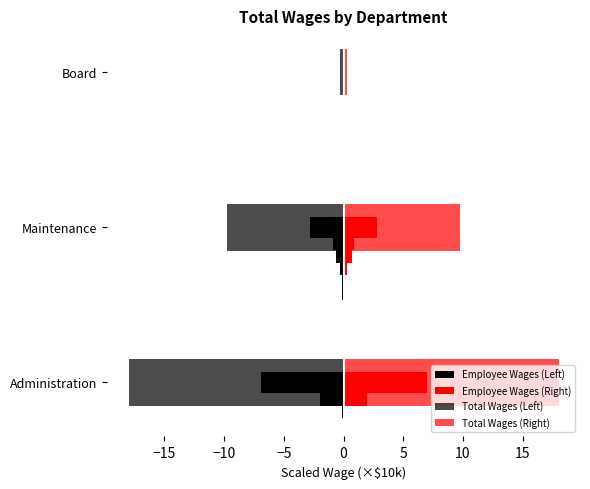

Between Administration and Board, which series saw the biggest shift?

Total Wages (Left)